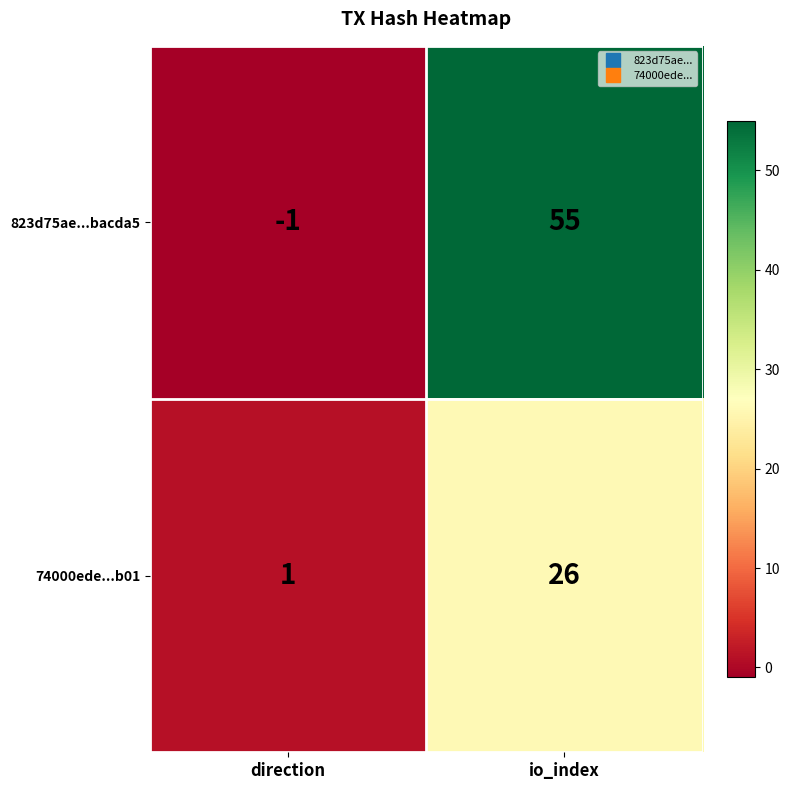

Reading left to right, transcribe all the data shown in this chart.

823d75ae...bacda5: -1	55
74000ede...b01: 1	26